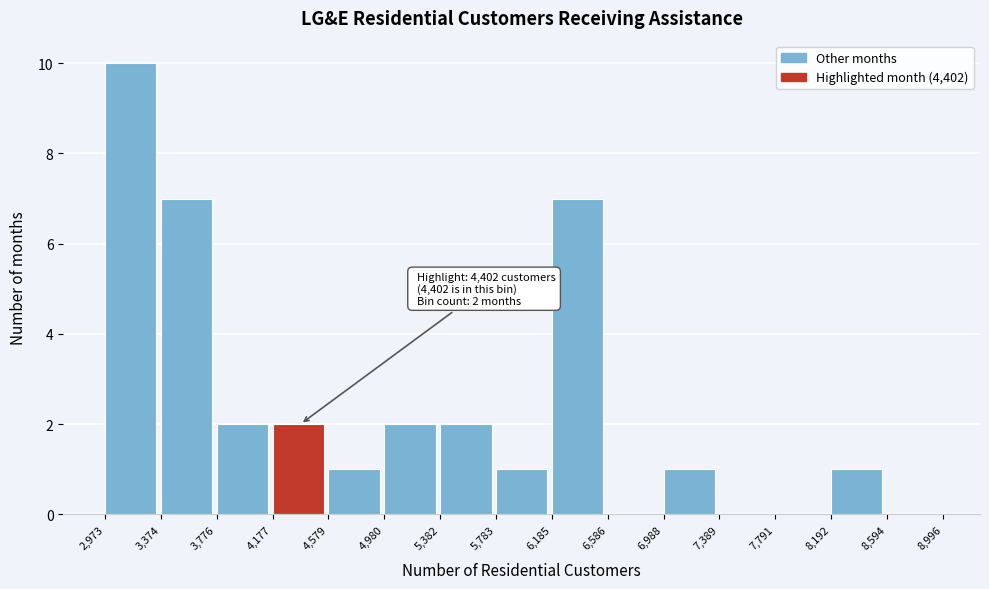

Over which range of the x-axis is the bar tallest?

2,973 to 3,374